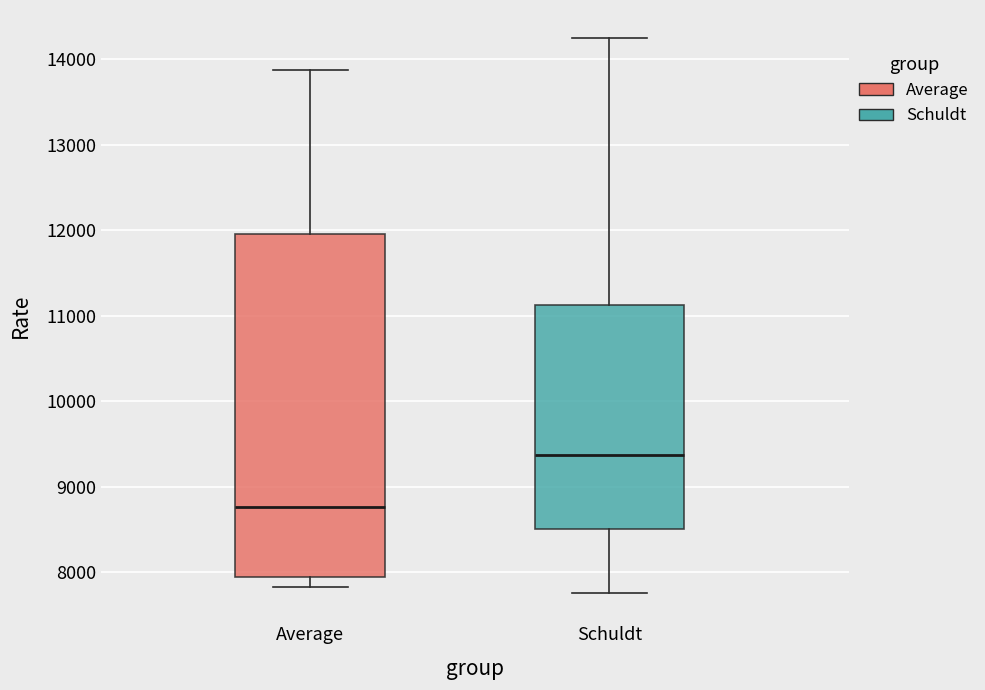

Which box has the lowest median line?

Average